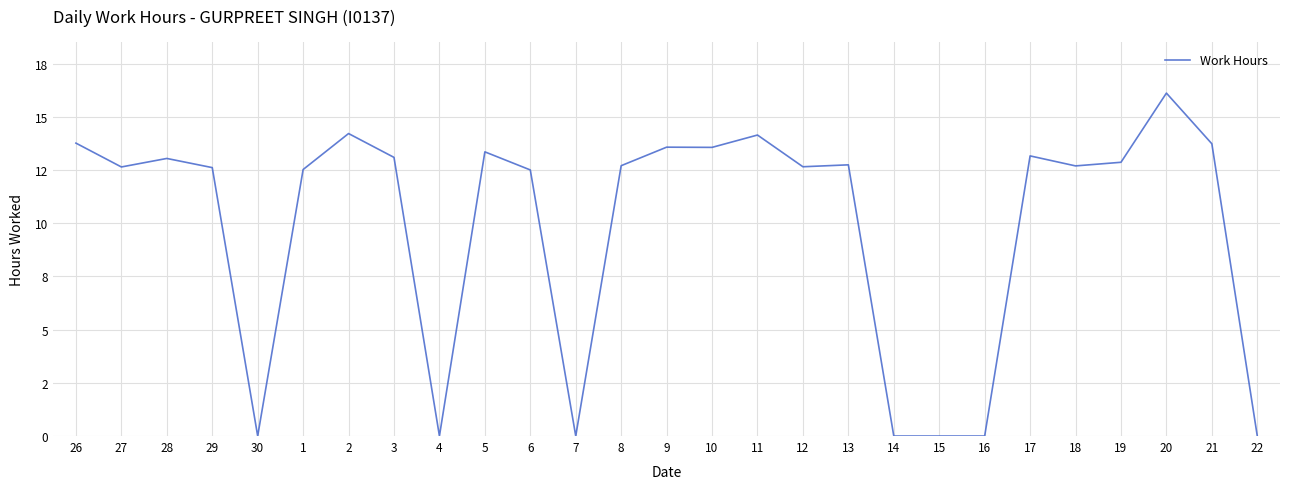

The chart shows a value of 13.2 at 17. True or false?

True